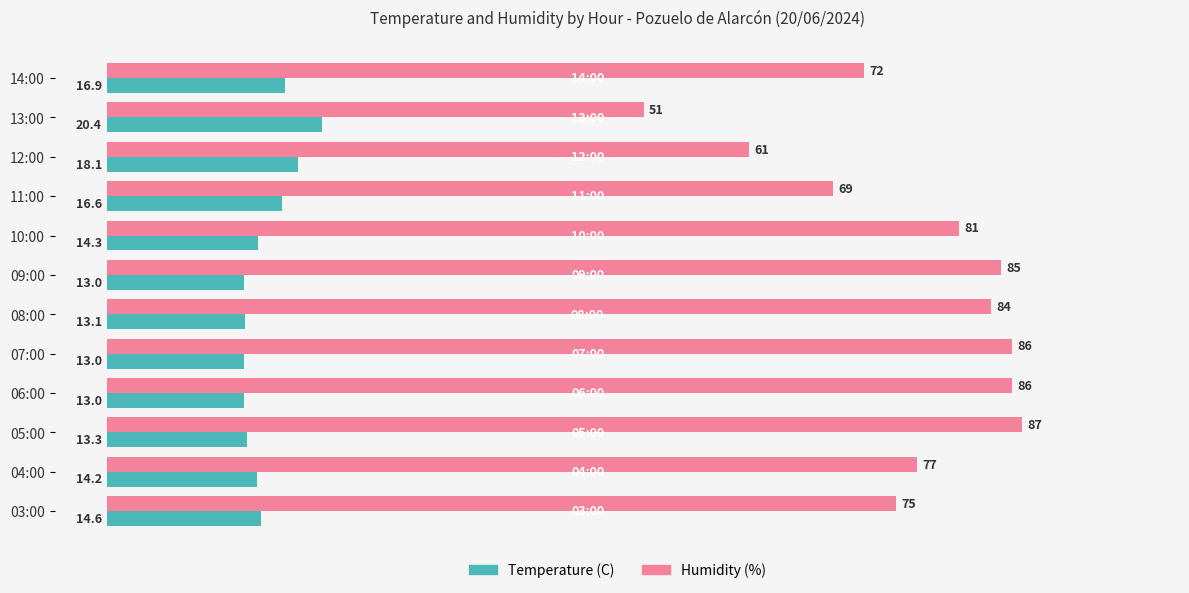

Rank the series at 07:00 from highest to lowest value.

Humidity (%), Temperature (C)